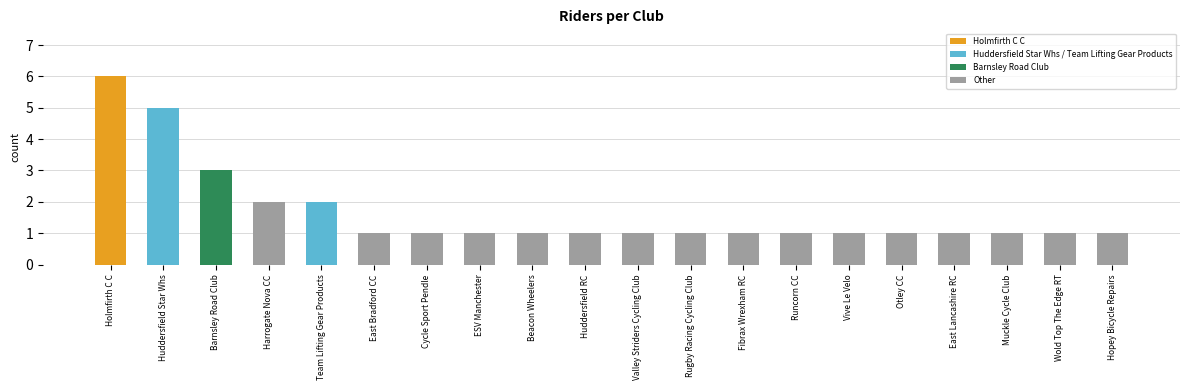

Between Harrogate Nova CC and Wold Top The Edge RT, which is larger?

Harrogate Nova CC